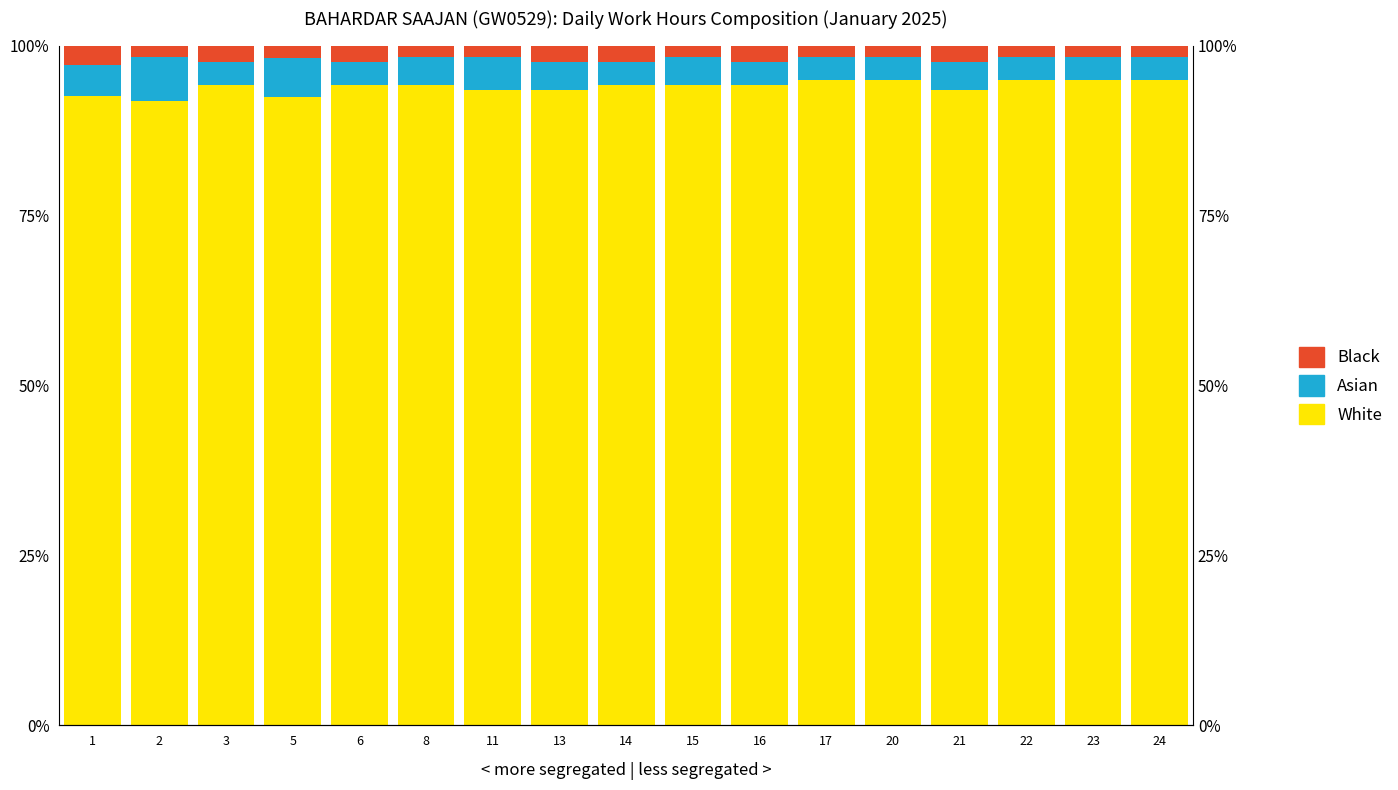

Is the value of White at 22 greater than the value of Asian at 23?

Yes